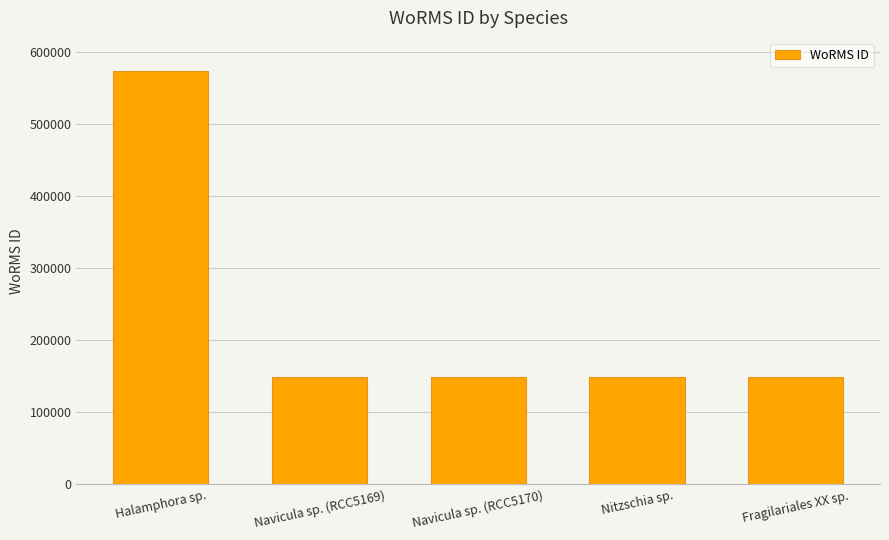

What is the average value?

234069